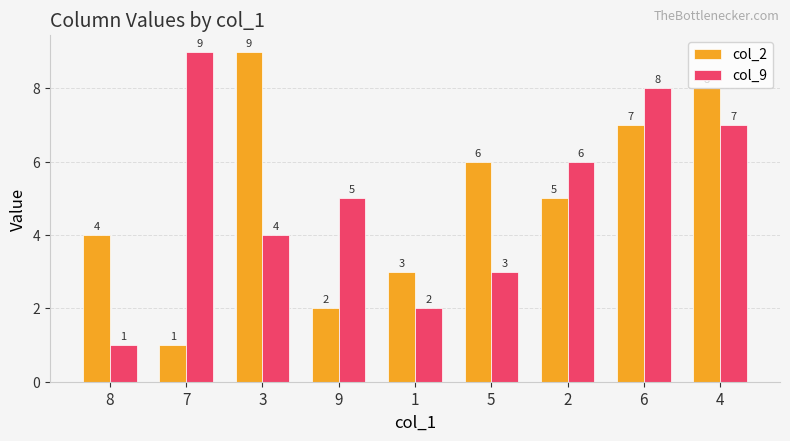

Between 7 and 6, which series saw the biggest shift?

col_2